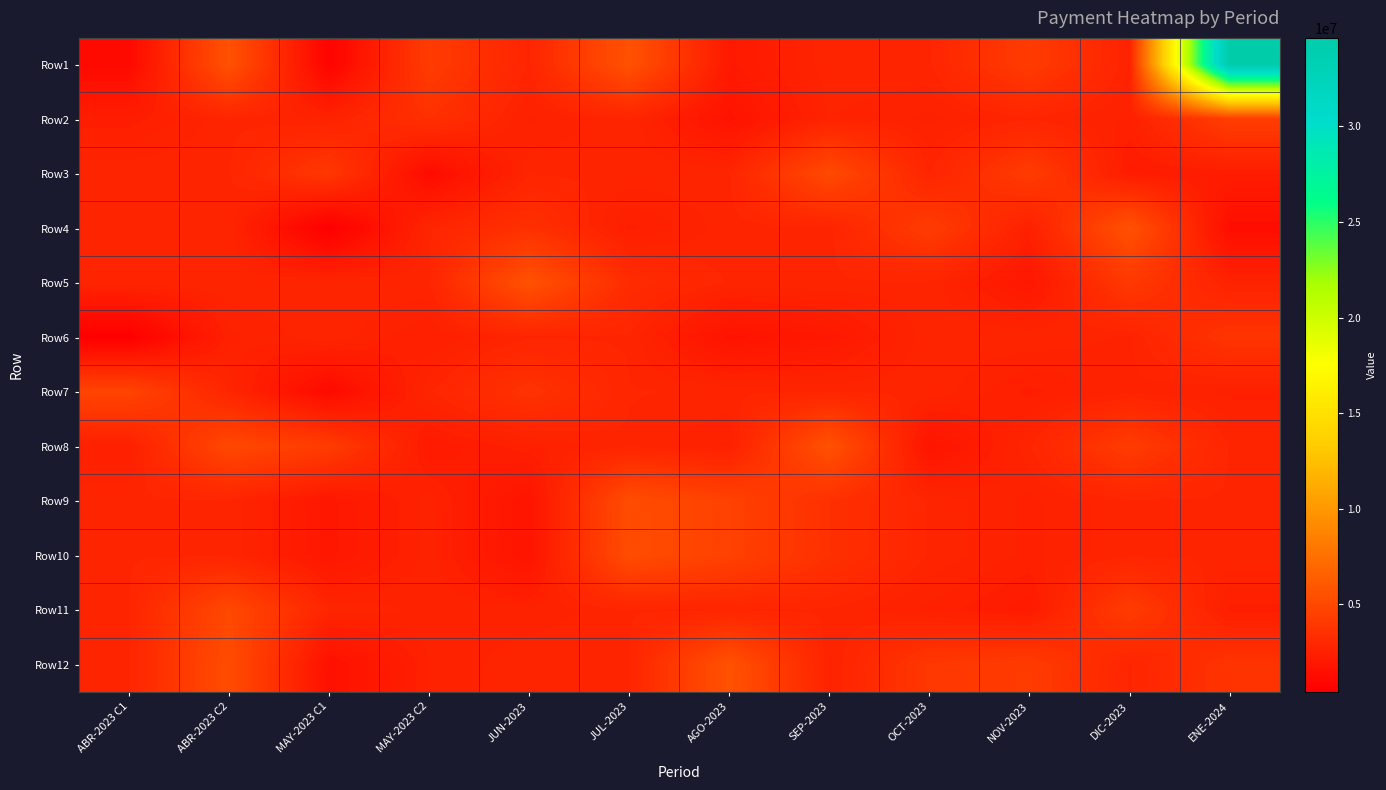

Reading left to right, what are all the values shown in this chart?

Row1: ABR-2023 C1=1120000	ABR-2023 C2=5600000	MAY-2023 C1=735000	MAY-2023 C2=4200000	JUN-2023=2800000	JUL-2023=5600000	AGO-2023=2100000	SEP-2023=2800000	OCT-2023=2800000	NOV-2023=4200000	DIC-2023=2660000	ENE-2024=34615000
Row2: ABR-2023 C1=2345000	ABR-2023 C2=2800000	MAY-2023 C1=2660000	MAY-2023 C2=3500000	JUN-2023=2520000	JUL-2023=2800000	AGO-2023=1680000	SEP-2023=2695000	OCT-2023=2520000	NOV-2023=2800000	DIC-2023=2520000	ENE-2024=4375000
Row3: ABR-2023 C1=2800000	ABR-2023 C2=2800000	MAY-2023 C1=3955000	MAY-2023 C2=1260000	JUN-2023=2800000	JUL-2023=2800000	AGO-2023=2800000	SEP-2023=5110000	OCT-2023=2800000	NOV-2023=4200000	DIC-2023=2240000	ENE-2024=2310000
Row4: ABR-2023 C1=2800000	ABR-2023 C2=2800000	MAY-2023 C1=420000	MAY-2023 C2=2800000	JUN-2023=3500000	JUL-2023=2380000	AGO-2023=2765000	SEP-2023=2765000	OCT-2023=4200000	NOV-2023=2520000	DIC-2023=5600000	ENE-2024=1368000
Row5: ABR-2023 C1=2800000	ABR-2023 C2=2800000	MAY-2023 C1=2800000	MAY-2023 C2=2800000	JUN-2023=5600000	JUL-2023=3220000	AGO-2023=2800000	SEP-2023=2800000	OCT-2023=2800000	NOV-2023=1960000	DIC-2023=4025000	ENE-2024=2625000
Row6: ABR-2023 C1=455000	ABR-2023 C2=2520000	MAY-2023 C1=2800000	MAY-2023 C2=2415000	JUN-2023=2800000	JUL-2023=2800000	AGO-2023=1680000	SEP-2023=2030000	OCT-2023=2800000	NOV-2023=2800000	DIC-2023=2660000	ENE-2024=3745000
Row7: ABR-2023 C1=4760000	ABR-2023 C2=2800000	MAY-2023 C1=1155000	MAY-2023 C2=2800000	JUN-2023=3640000	JUL-2023=2835000	AGO-2023=2800000	SEP-2023=2800000	OCT-2023=2800000	NOV-2023=2380000	DIC-2023=2660000	ENE-2024=2520000
Row8: ABR-2023 C1=2450000	ABR-2023 C2=4970000	MAY-2023 C1=4200000	MAY-2023 C2=2170000	JUN-2023=2520000	JUL-2023=2800000	AGO-2023=2520000	SEP-2023=5600000	OCT-2023=1750000	NOV-2023=2800000	DIC-2023=4200000	ENE-2024=2800000
Row9: ABR-2023 C1=2800000	ABR-2023 C2=2800000	MAY-2023 C1=1960000	MAY-2023 C2=2625000	JUN-2023=1750000	JUL-2023=5250000	AGO-2023=4585000	SEP-2023=3500000	OCT-2023=2800000	NOV-2023=2520000	DIC-2023=2800000	ENE-2024=2800000
Row10: ABR-2023 C1=2800000	ABR-2023 C2=2800000	MAY-2023 C1=1960000	MAY-2023 C2=2625000	JUN-2023=1750000	JUL-2023=5250000	AGO-2023=4585000	SEP-2023=3500000	OCT-2023=2800000	NOV-2023=2520000	DIC-2023=2800000	ENE-2024=2800000
Row11: ABR-2023 C1=2800000	ABR-2023 C2=5005000	MAY-2023 C1=2800000	MAY-2023 C2=2660000	JUN-2023=2590000	JUL-2023=2800000	AGO-2023=2800000	SEP-2023=2800000	OCT-2023=2520000	NOV-2023=2205000	DIC-2023=4200000	ENE-2024=2380000
Row12: ABR-2023 C1=2800000	ABR-2023 C2=5250000	MAY-2023 C1=1540000	MAY-2023 C2=2555000	JUN-2023=2800000	JUL-2023=2800000	AGO-2023=5600000	SEP-2023=2660000	OCT-2023=3920000	NOV-2023=4200000	DIC-2023=2800000	ENE-2024=3710000